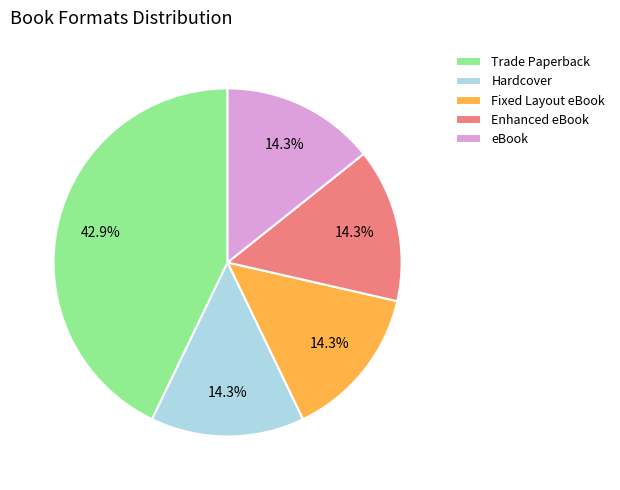

To the nearest percent, what is the difference between the largest and smallest slice percentages?

29%